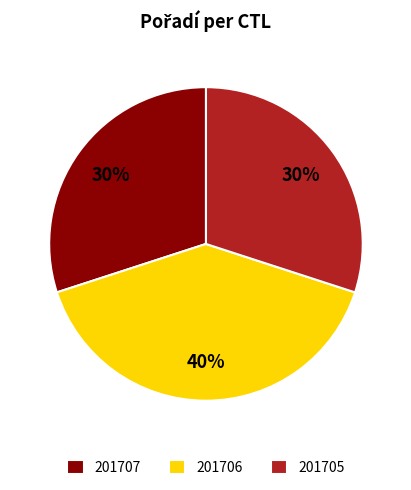

Combined, do 201707 and 201705 account for over 50%?

Yes